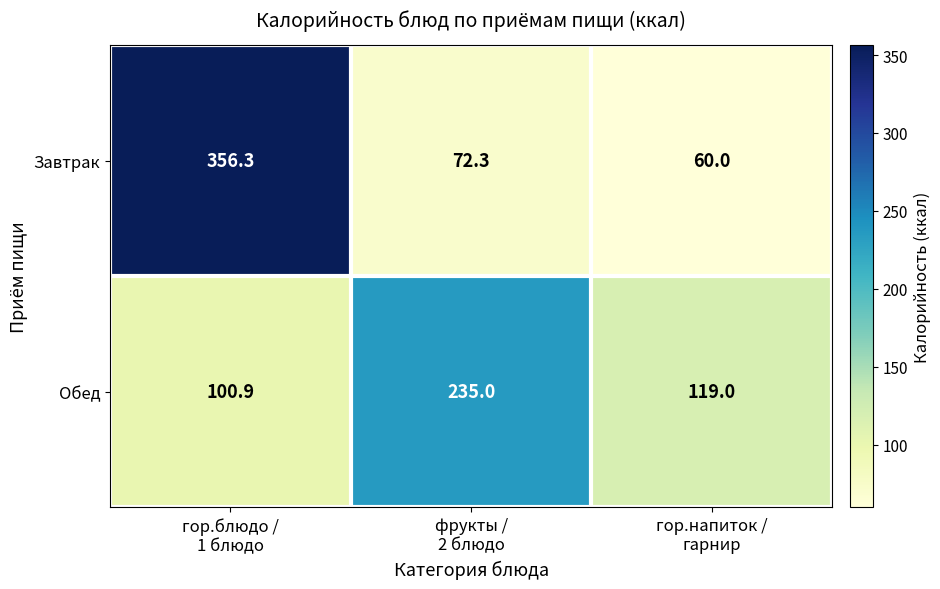

Rank the series by their maximum value, from highest to lowest.

Завтрак, Обед